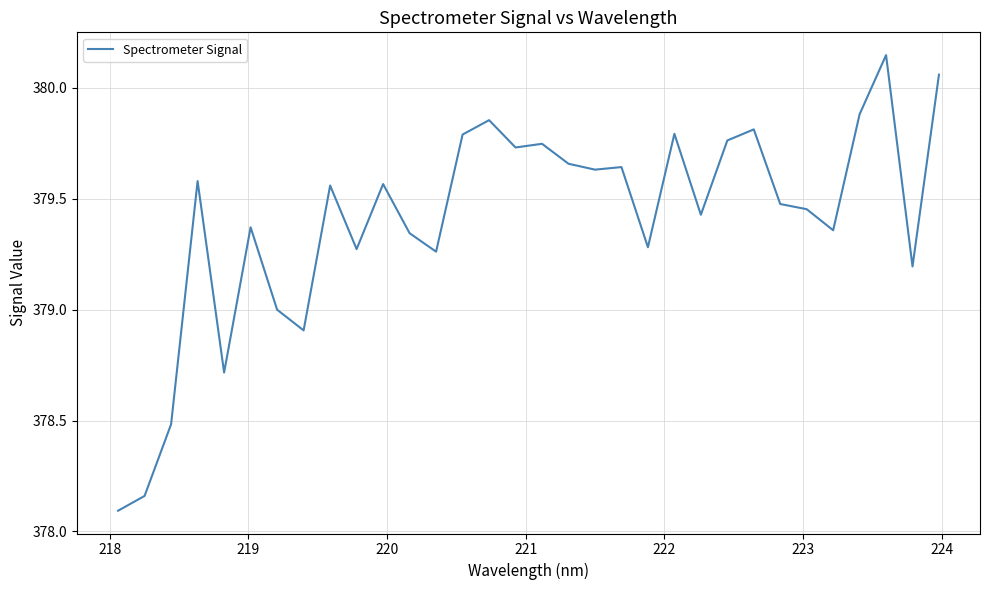

What is the minimum value shown in the chart?

378.1